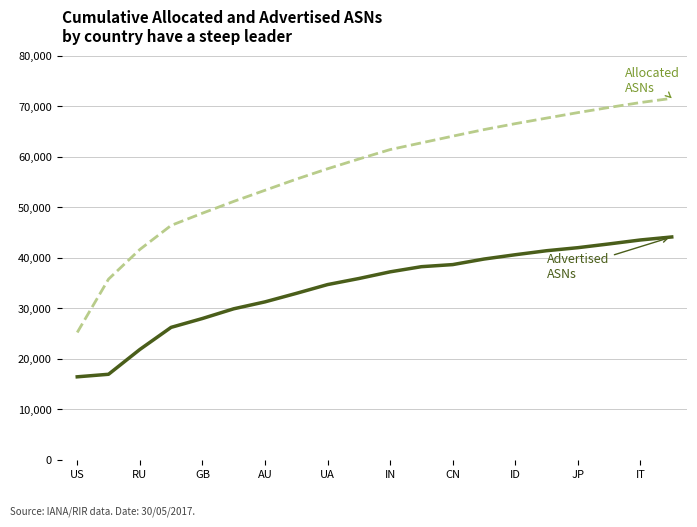

What is the maximum value shown in the chart?

71529